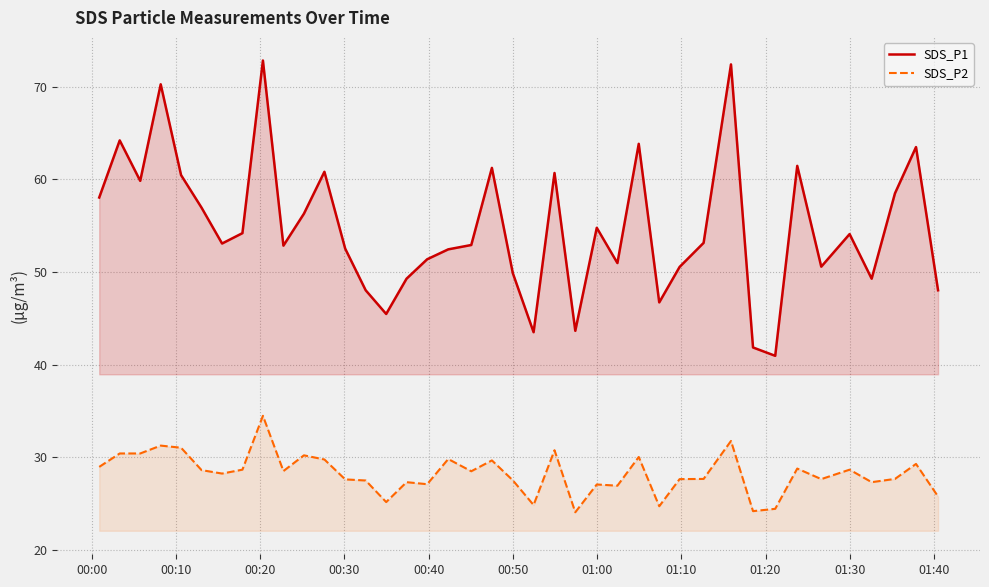

True or false: SDS_P2 and SDS_P1 cross at least once.

False